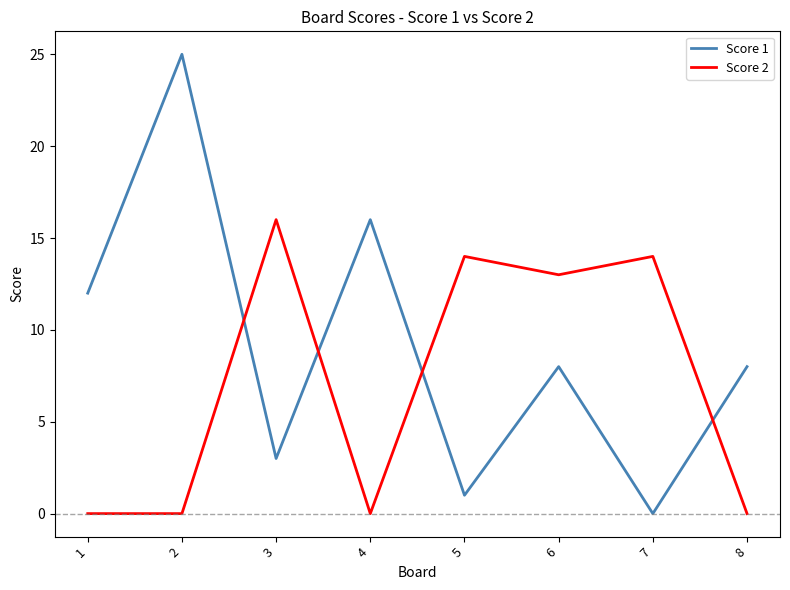

True or false: Score 1 has a value of 8 at 6.

True